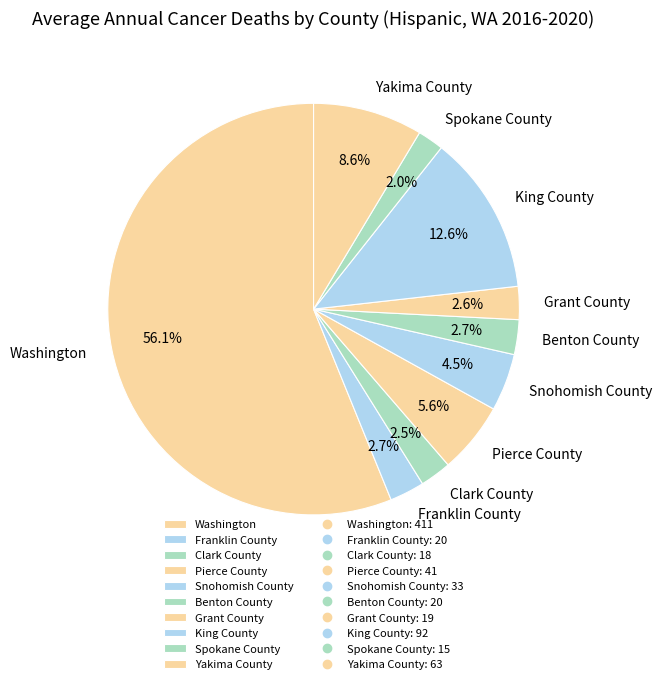

Which category accounts for the majority?

Washington